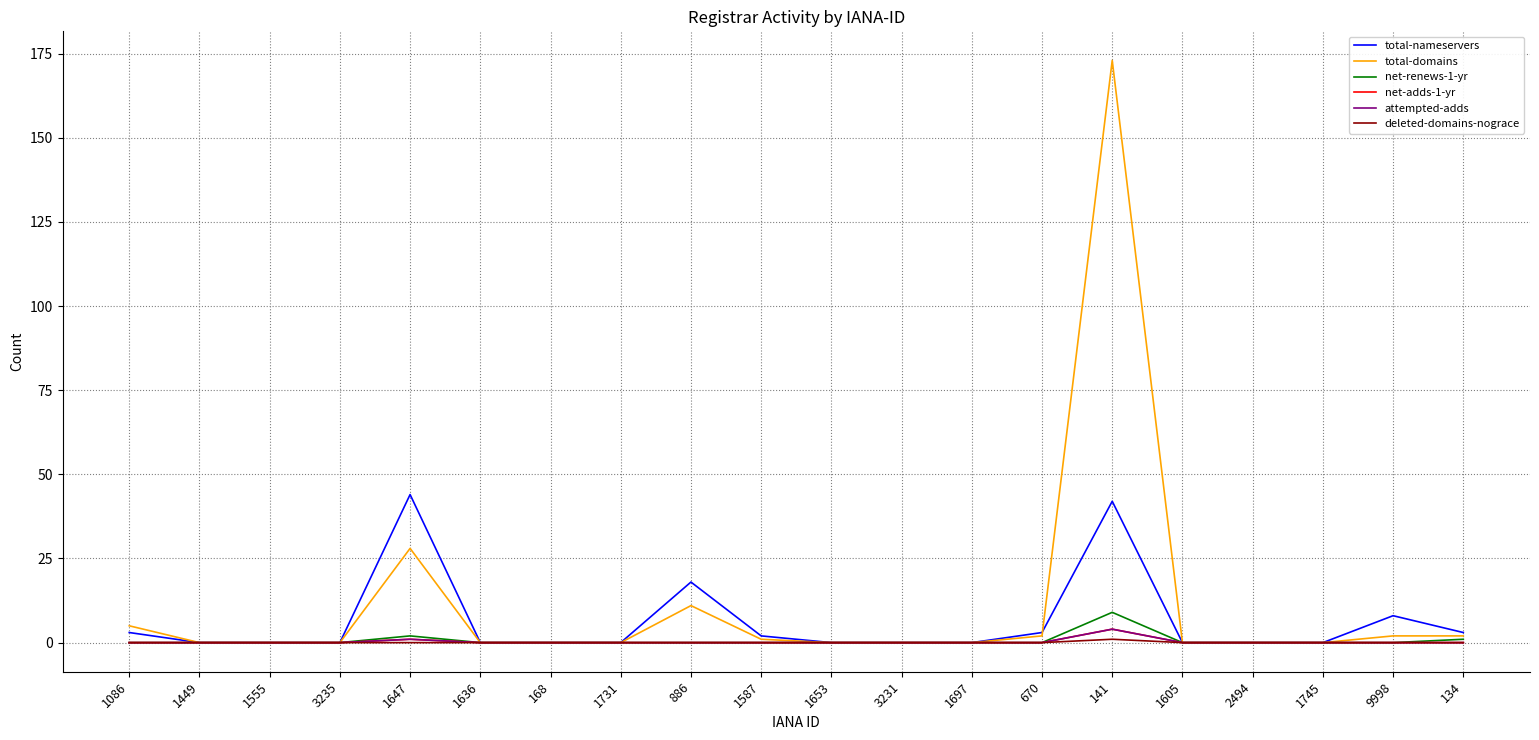

Is this an area chart (filled region under the line)?

No